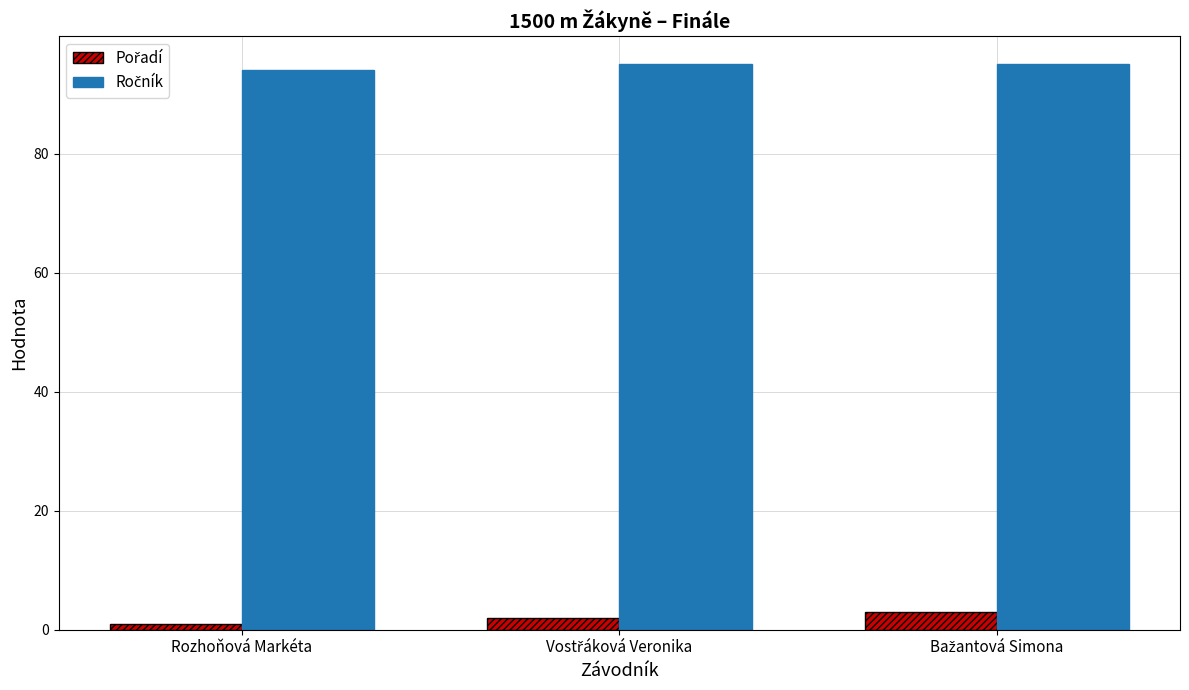

What is the maximum value shown in the chart?

95